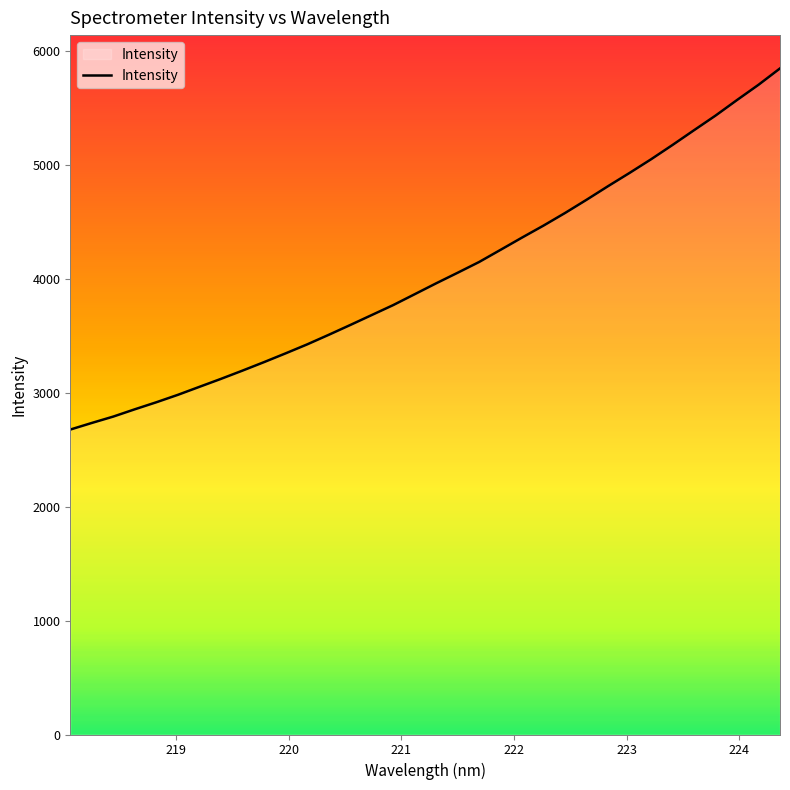

How many values are below 3961?

17